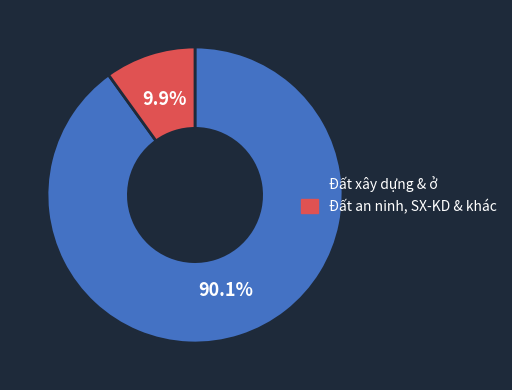

Is there a majority slice in this chart?

Yes